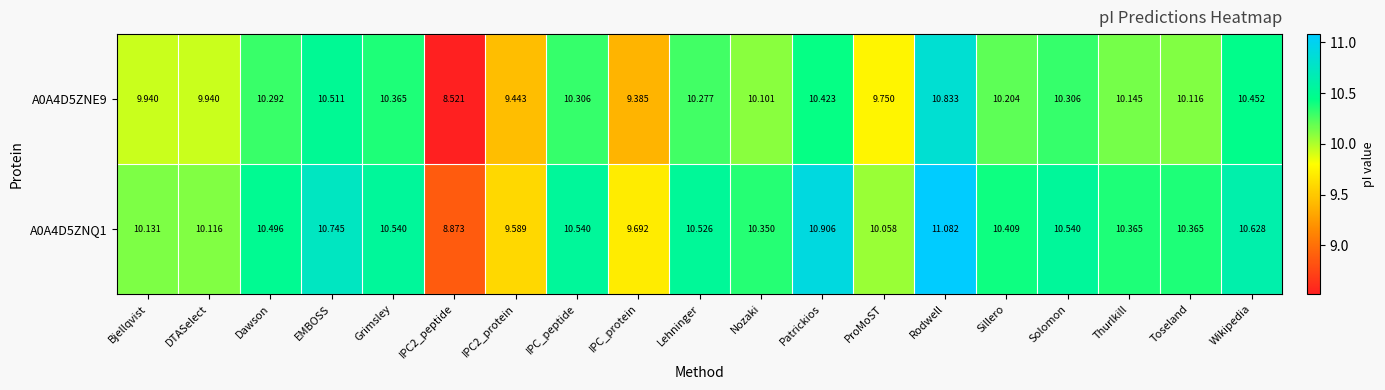

At which label is A0A4D5ZNE9 closest to 9?

IPC_protein